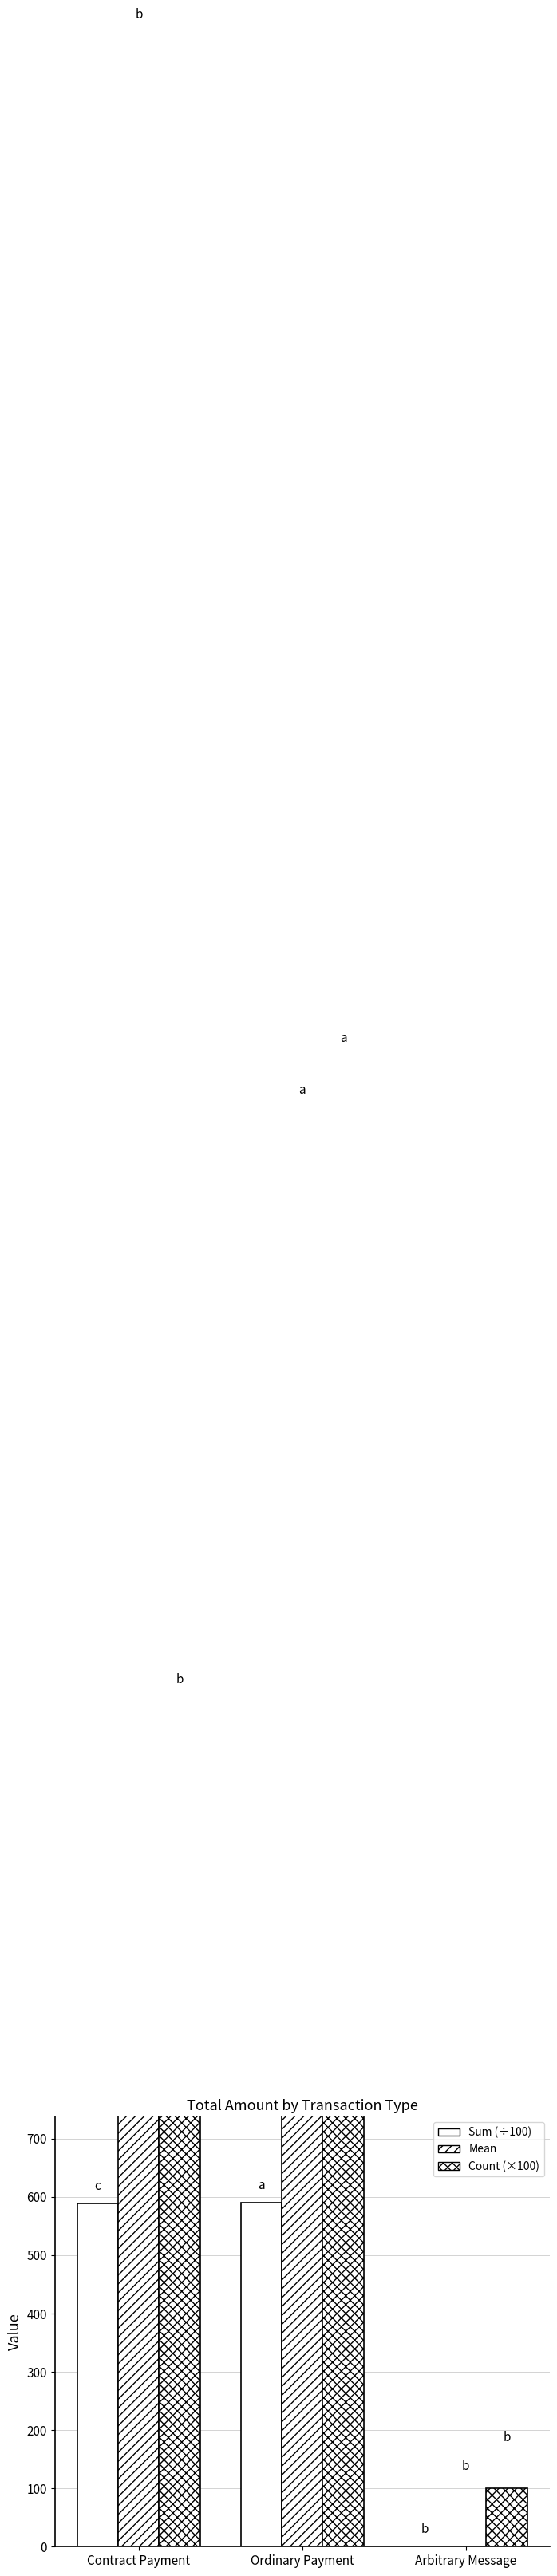

Reading right to left, extract all data points from this chart.

Sum (÷100): Arbitrary Message=0.0	Ordinary Payment=590.0	Contract Payment=588.7
Mean: Arbitrary Message=0.0	Ordinary Payment=2359.9	Contract Payment=4204.8
Count (×100): Arbitrary Message=100.0	Ordinary Payment=2500.0	Contract Payment=1400.0